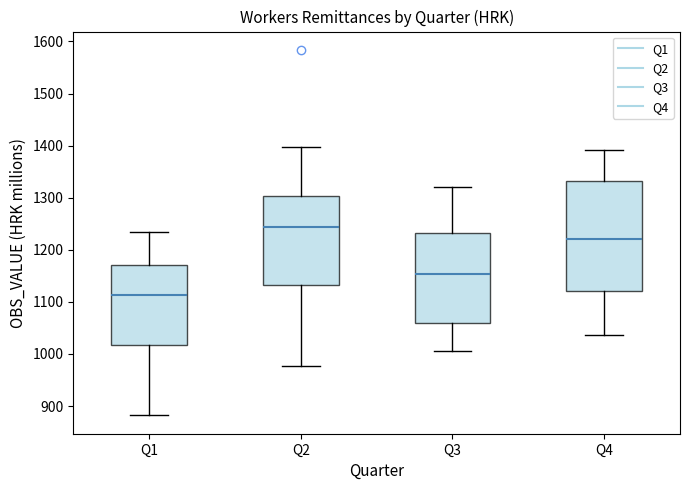

Which box has the highest median line?

Q2